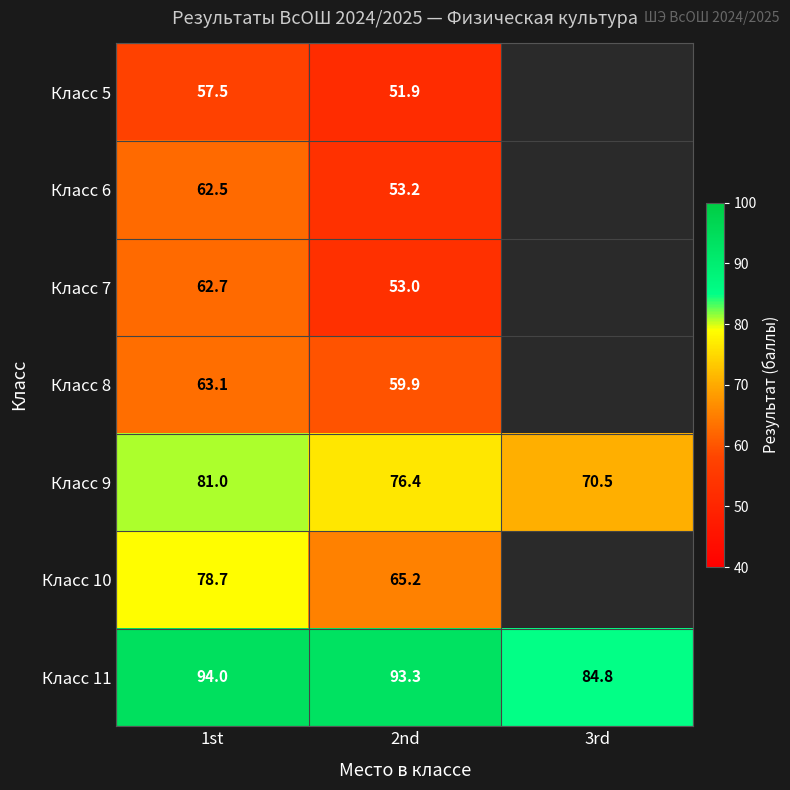

True or false: Класс 6 has a value of 26.2 at 2nd.

False